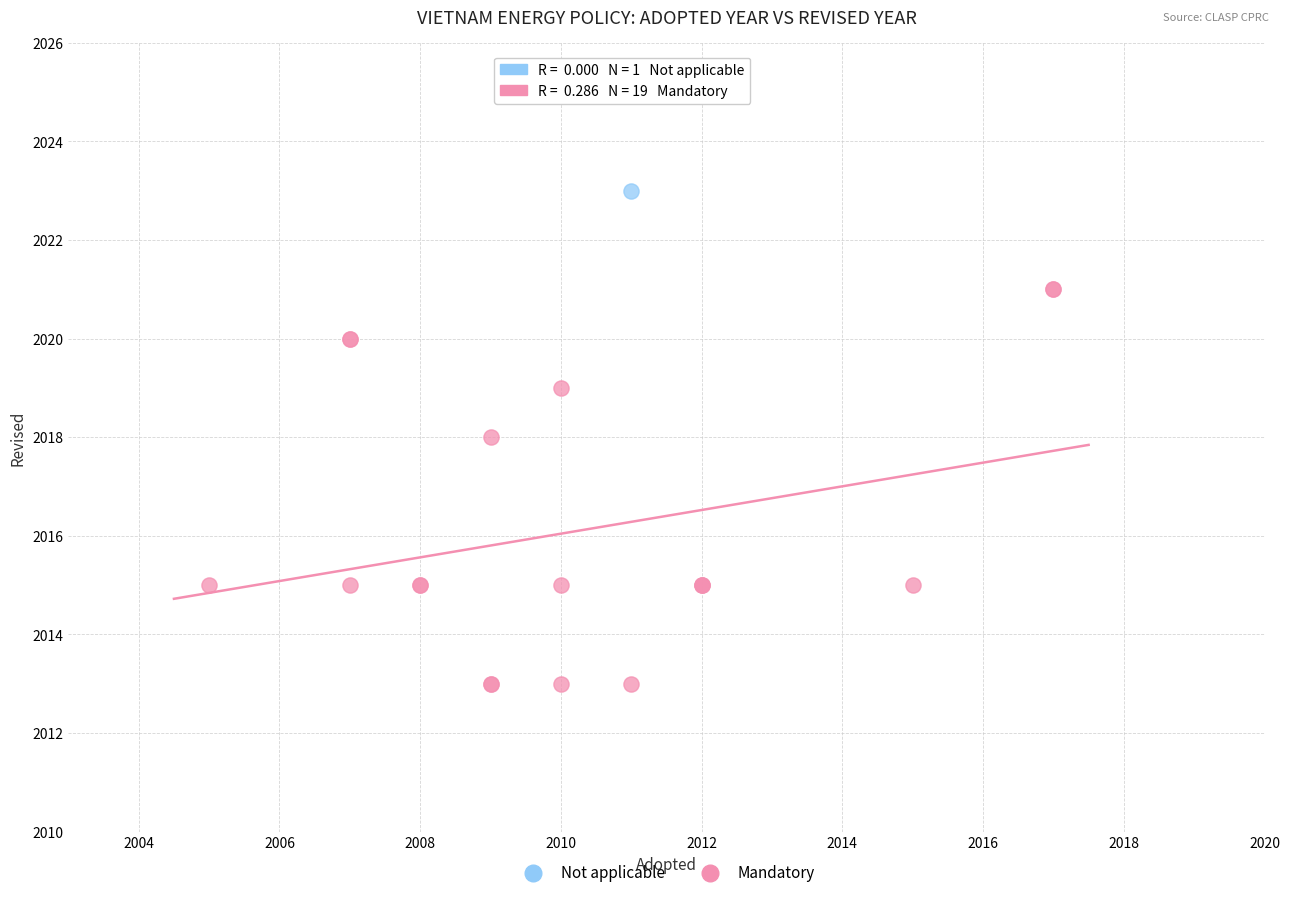

What are all the series names shown in the legend?

Not applicable, Mandatory